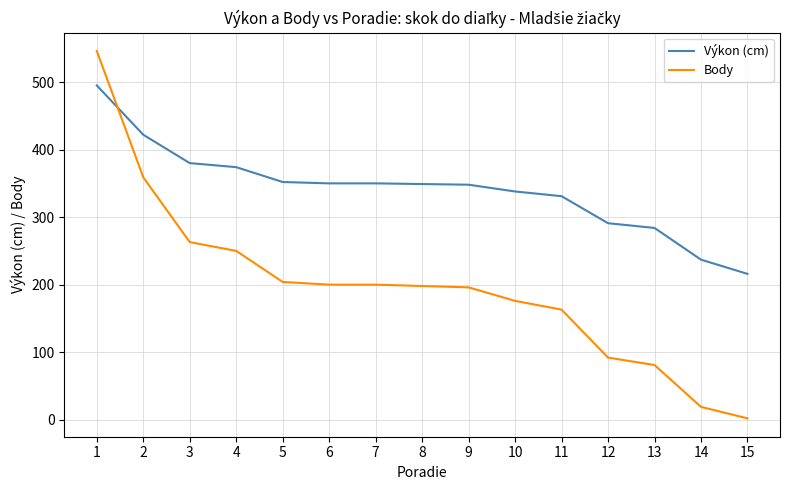

What is the maximum value shown in the chart?

546